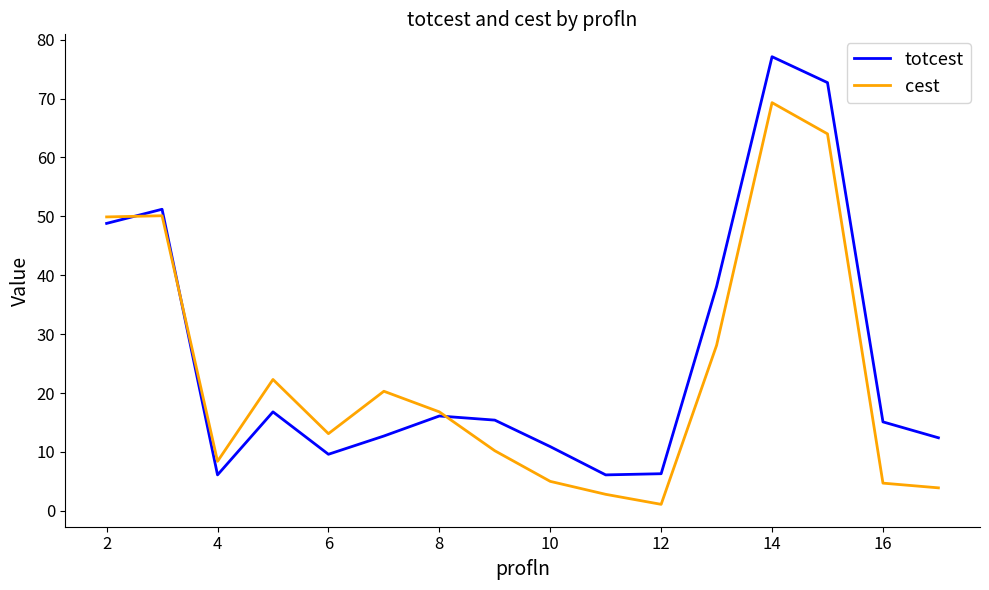

What is the minimum value for cest?

1.1